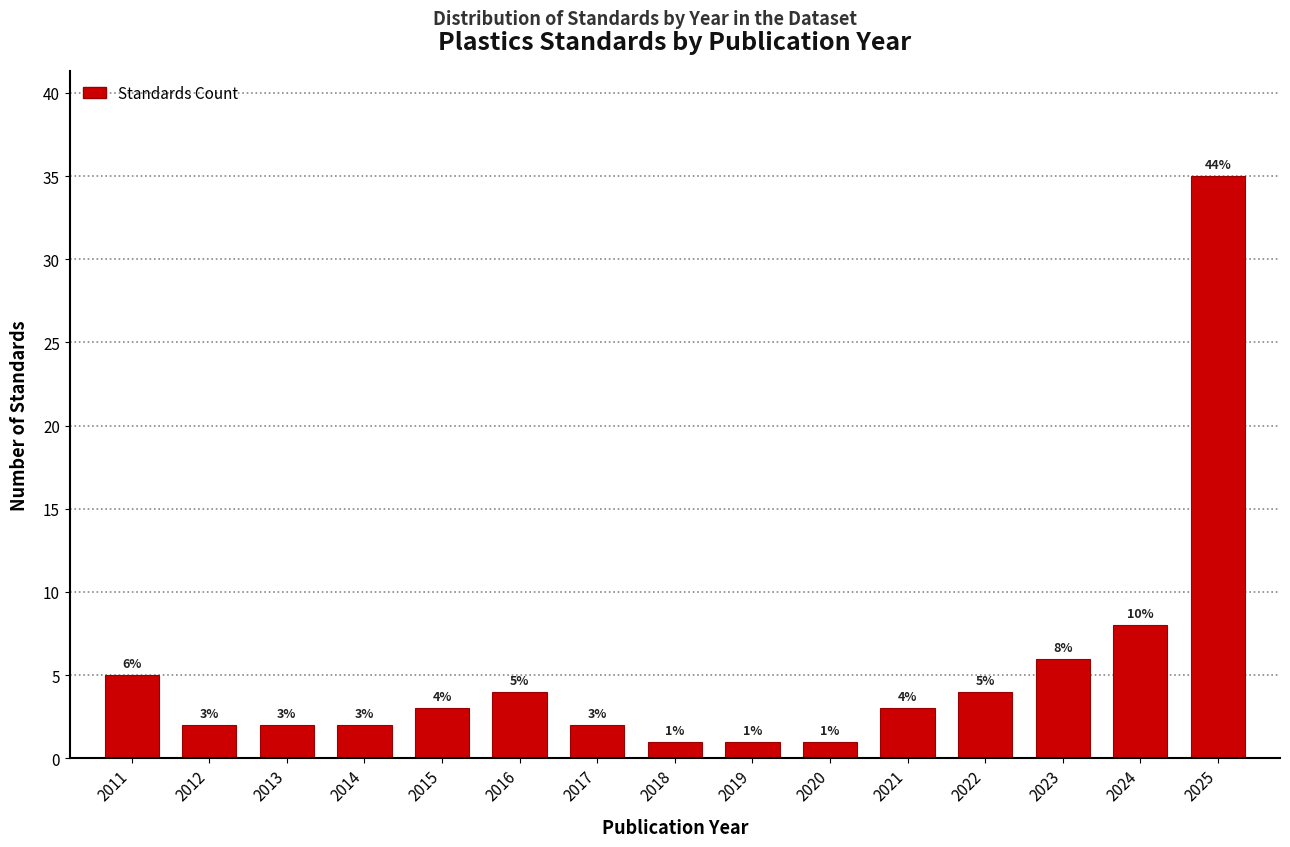

Reading left to right, list all the values displayed in this chart.

5	2	2	2	3	4	2	1	1	1	3	4	6	8	35